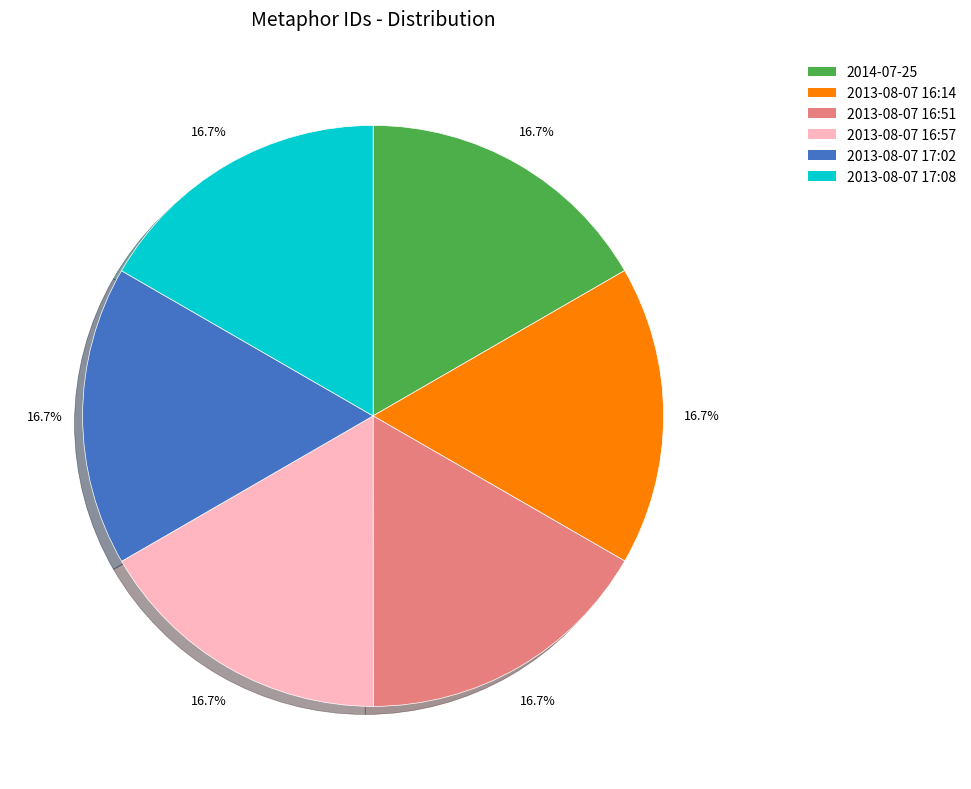

How much of the chart is everything except 2013-08-07 17:02?

83.3%